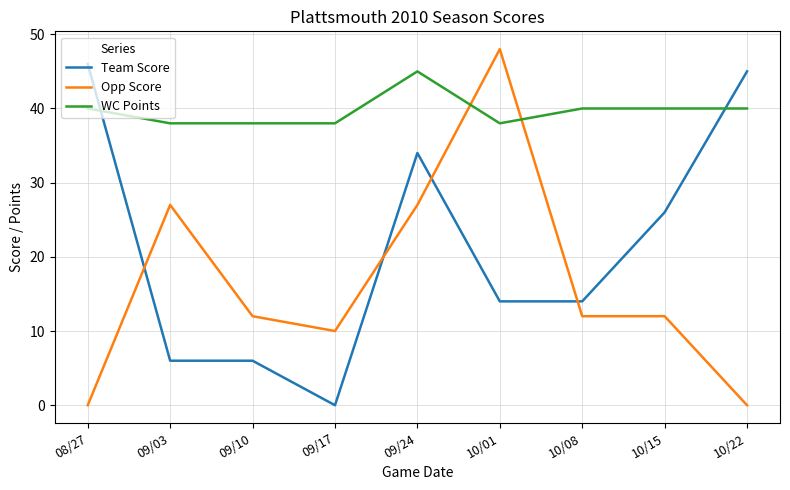

Reading right to left, transcribe all the data shown in this chart.

Team Score: 10/22=45	10/15=26	10/08=14	10/01=14	09/24=34	09/17=0	09/10=6	09/03=6	08/27=46
Opp Score: 10/22=0	10/15=12	10/08=12	10/01=48	09/24=27	09/17=10	09/10=12	09/03=27	08/27=0
WC Points: 10/22=40	10/15=40	10/08=40	10/01=38	09/24=45	09/17=38	09/10=38	09/03=38	08/27=40